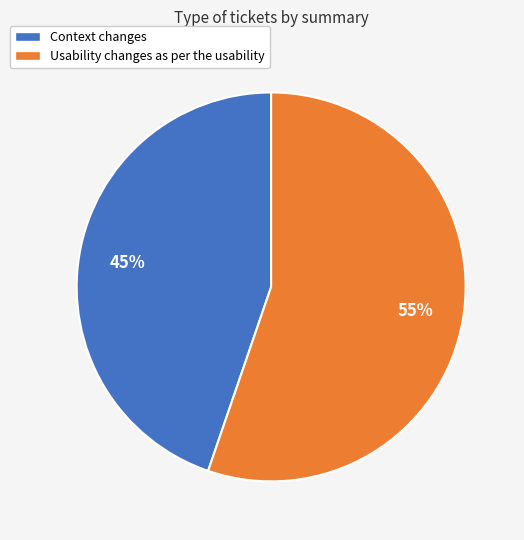

True or false: Context changes accounts for 56% of the total.

False